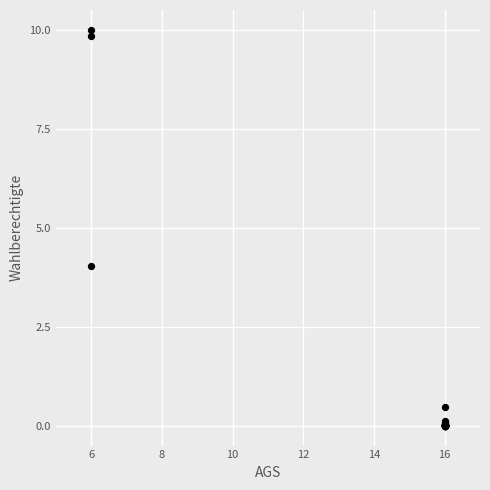

What Y value in the scatter plot is closest to 5?

4.0